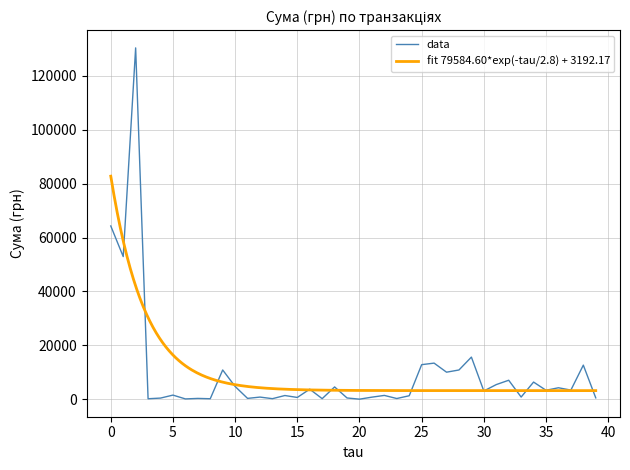

Reading left to right, transcribe all the data shown in this chart.

64293.0	52936.8	130379.7	176.0	420.0	1528.2	113.2	297.0	179.0	10854.2	4730.0	308.7	792.0	202.4	1372.5	655.0	3726.6	210.0	4561.9	464.0	22.5	767.4	1411.5	259.2	1287.8	12827.3	13396.5	10034.2	10850.9	15630.0	3059.1	5431.3	7040.0	805.0	6363.2	3321.5	4250.7	3387.1	12651.6	502.6